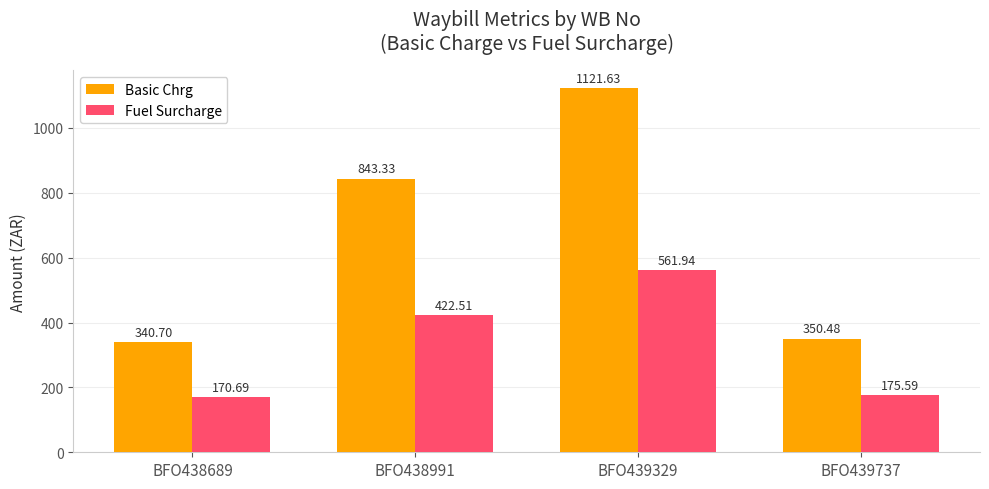

Is it true that Fuel Surcharge equals 422.5 at BFO438991?

True